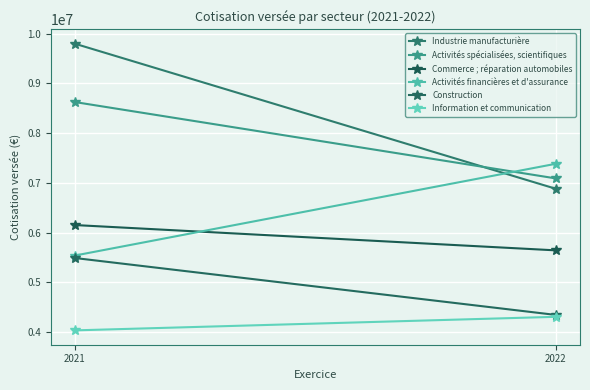

Reading left to right, what are all the values shown in this chart?

Industrie manufacturière: 2021=9799994	2022=6881908
Activités spécialisées, scientifiques: 2021=8626577	2022=7090747
Commerce ; réparation automobiles: 2021=6154148	2022=5644903
Activités financières et d'assurance: 2021=5539815	2022=7385620
Construction: 2021=5491931	2022=4347171
Information et communication: 2021=4036750	2022=4309472